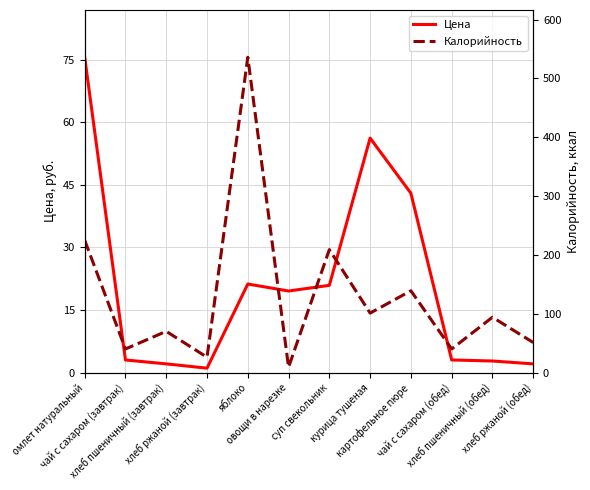

What is the total value across all series at яблоко?

557.2